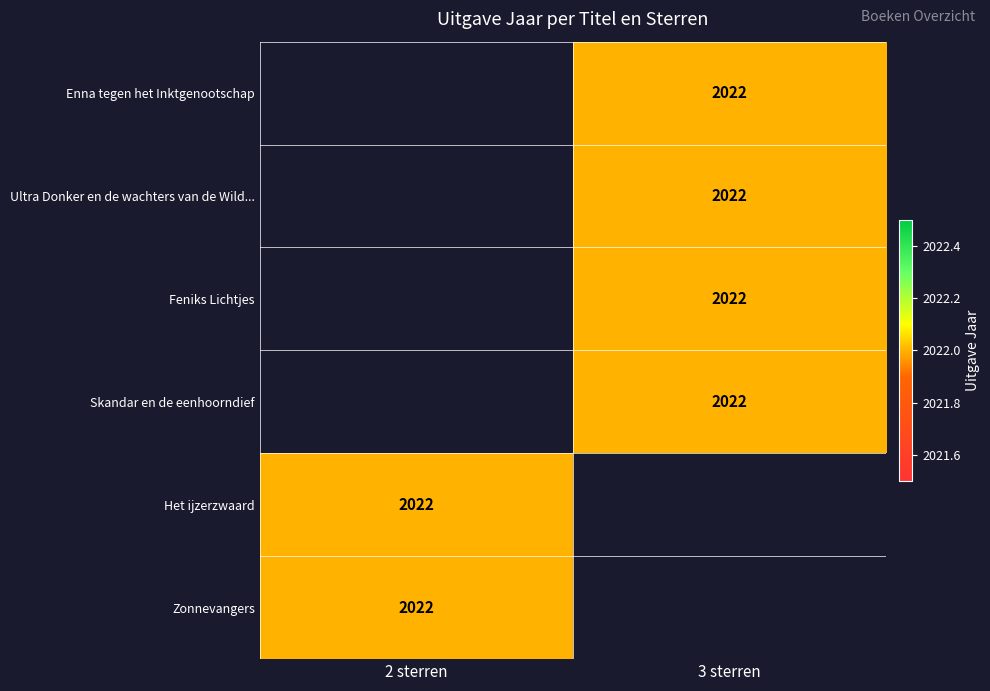

How many positive values does the Het ijzerzwaard series have?

1